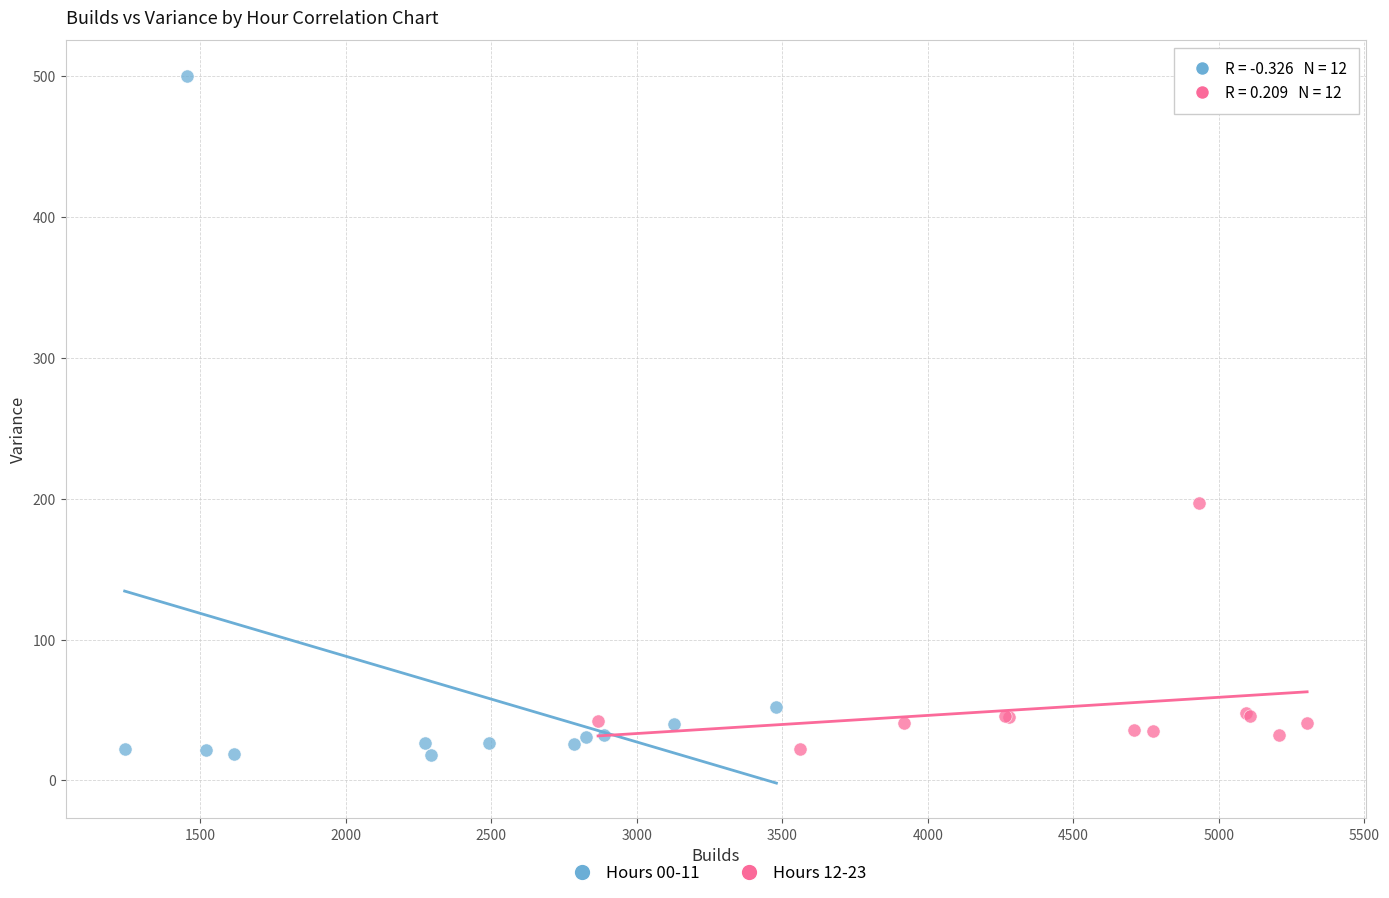

Which series contains the highest Y value?

Hours 00-11